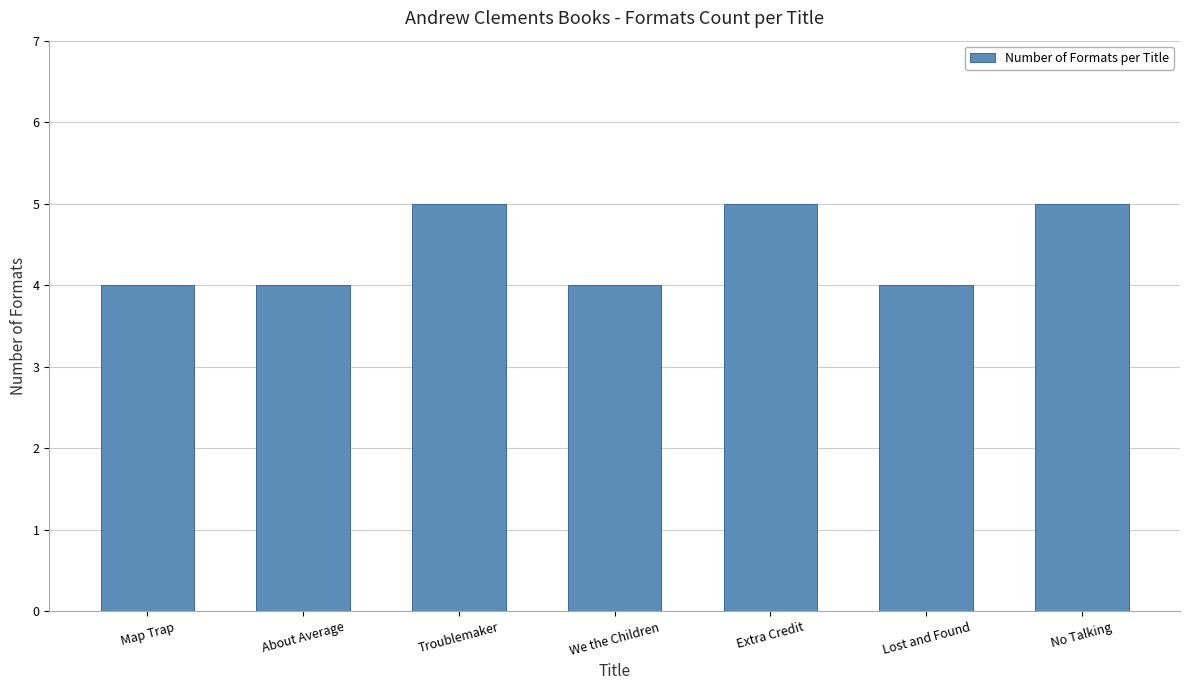

What is the minimum value shown in the chart?

4